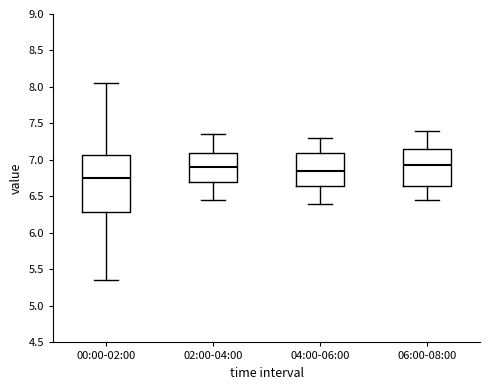

Where is the lower edge of the box for 02:00-04:00 on the y-axis? The values are not printed on the chart, so give them approximately, as read against the axis.

6.70